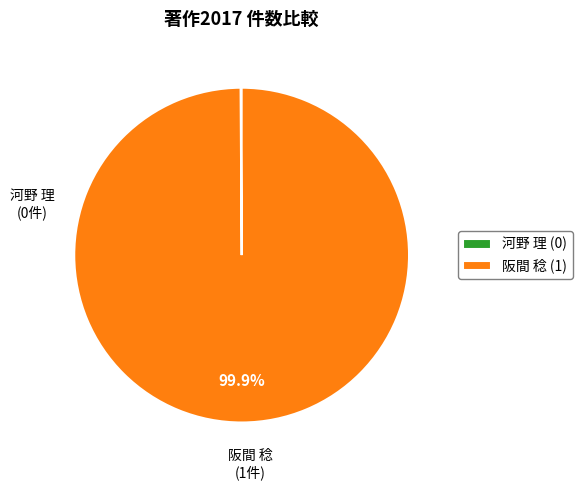

Which slice is the largest?

阪間 稔 (1)